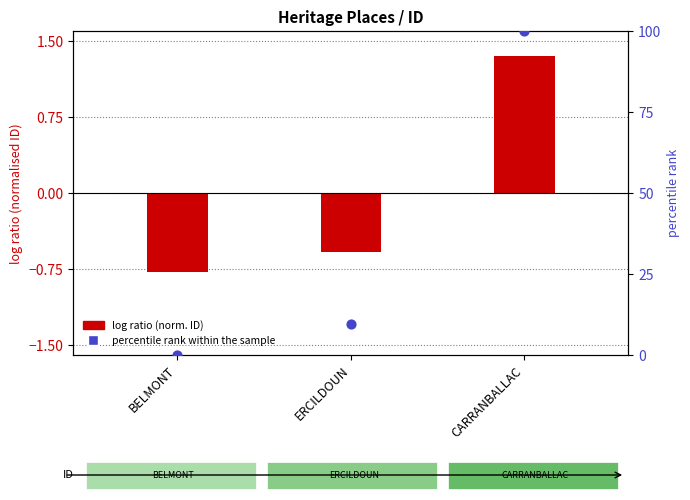

Is the value of percentile rank within the sample at BELMONT greater than the value of log ratio (norm. ID) at CARRANBALLAC?

No